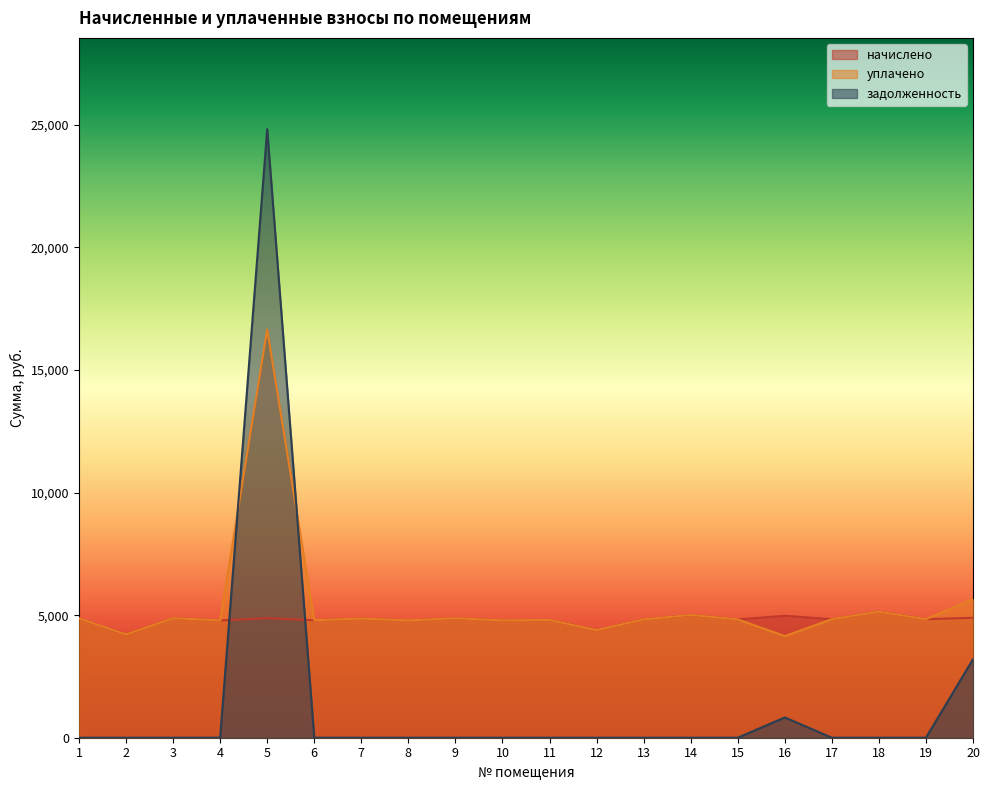

Reading right to left, extract all data points from this chart.

начислено: 20=4893.5	19=4835.5	18=5141.9	17=4835.5	16=4976.3	15=4827.2	14=5009.4	13=4827.4	12=4388.4	11=4802.4	10=4785.8	9=4876.9	8=4785.8	7=4860.4	6=4794.1	5=4877.0	4=4785.8	3=4876.9	2=4214.5	1=4868.6
уплачено: 20=5650.0	19=4835.5	18=5141.9	17=4835.5	16=4147.0	15=4827.2	14=5009.4	13=4827.4	12=4388.4	11=4802.4	10=4785.8	9=4876.9	8=4785.8	7=4860.4	6=4794.1	5=16657.0	4=4785.8	3=4876.9	2=4214.5	1=4868.6
задолженность: 20=3203.2	19=0.0	18=0.0	17=0.0	16=827.3	15=0.0	14=0.0	13=0.0	12=0.0	11=0.0	10=0.0	9=0.0	8=0.0	7=0.0	6=0.0	5=24827.3	4=0.0	3=0.0	2=0.0	1=0.0